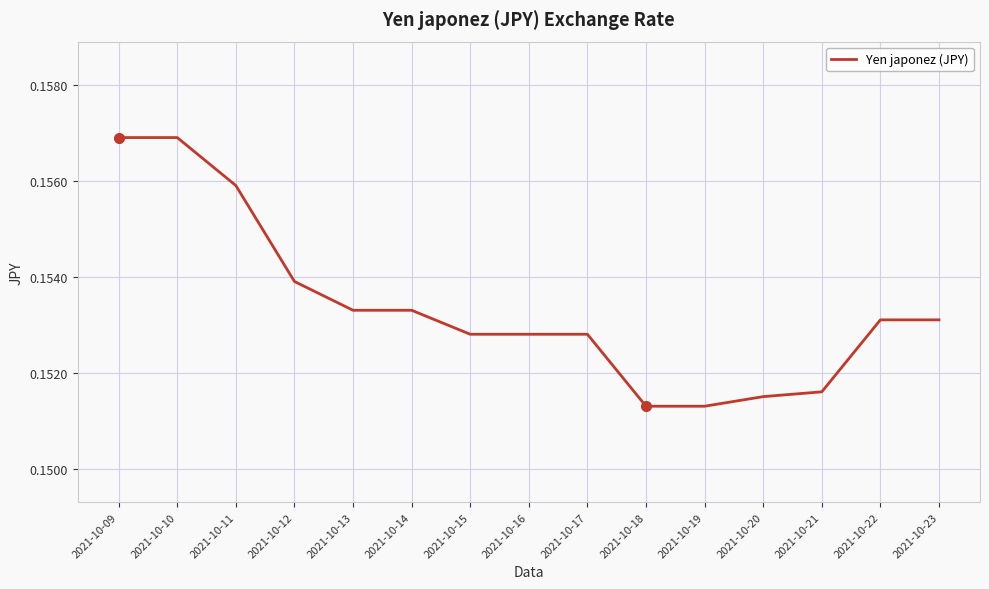

Is it true that the value at 2021-10-14 is 0.1?

False